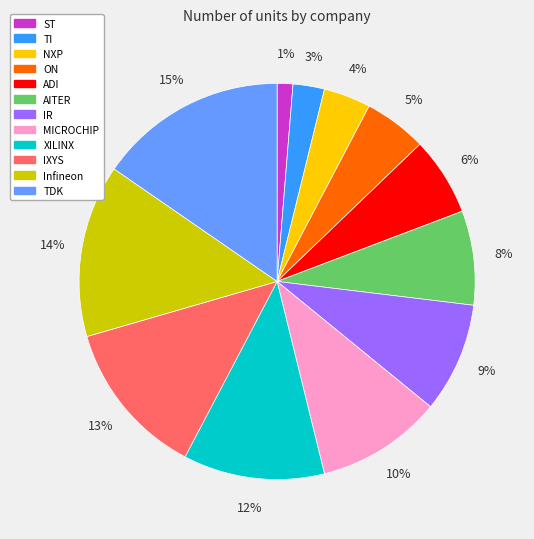

Between ADI and IXYS, which is larger?

IXYS